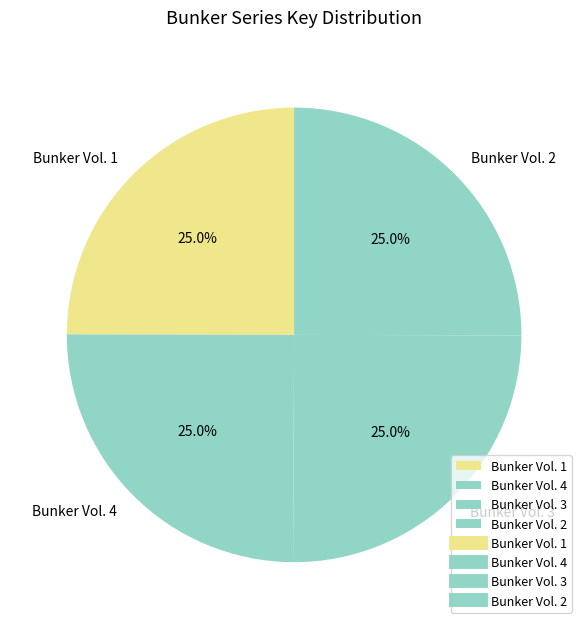

Does Bunker Vol. 3 account for over 50% of the chart?

No